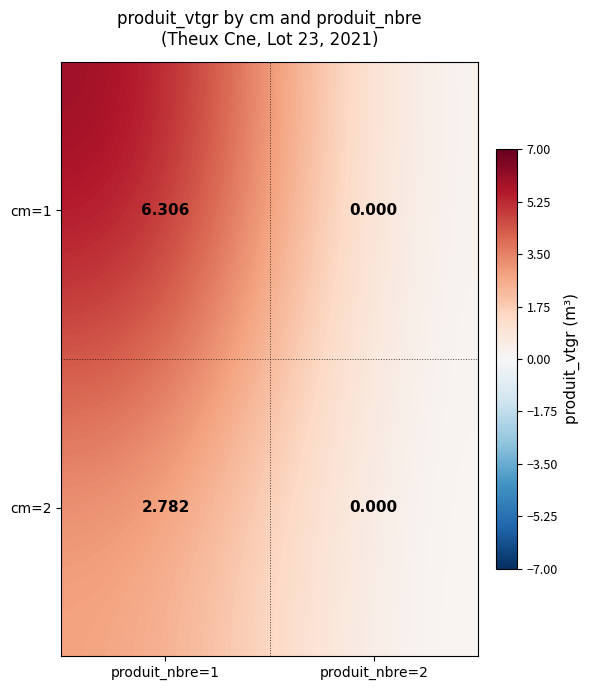

Is the value of cm=2 at produit_nbre=2 greater than the value of cm=1 at produit_nbre=1?

No